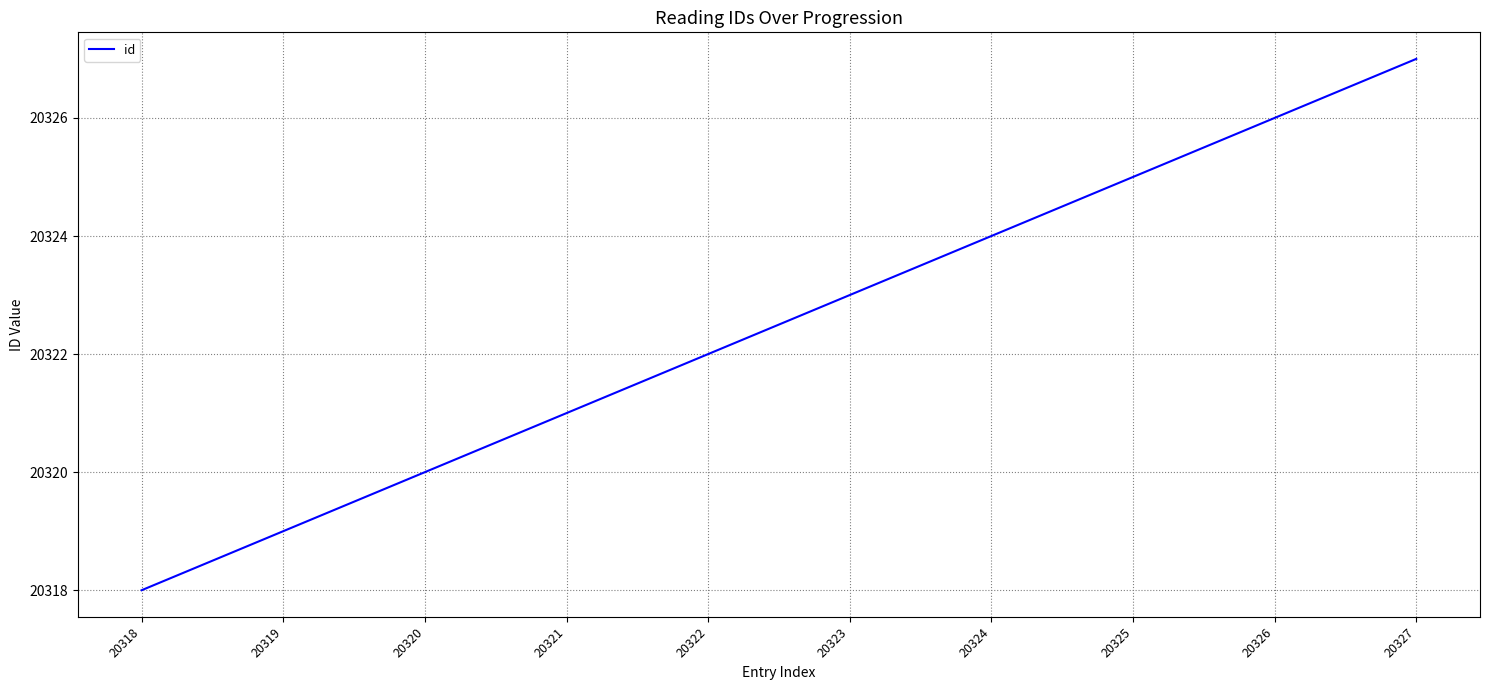

Between 20319 and 20322, which is larger?

20322